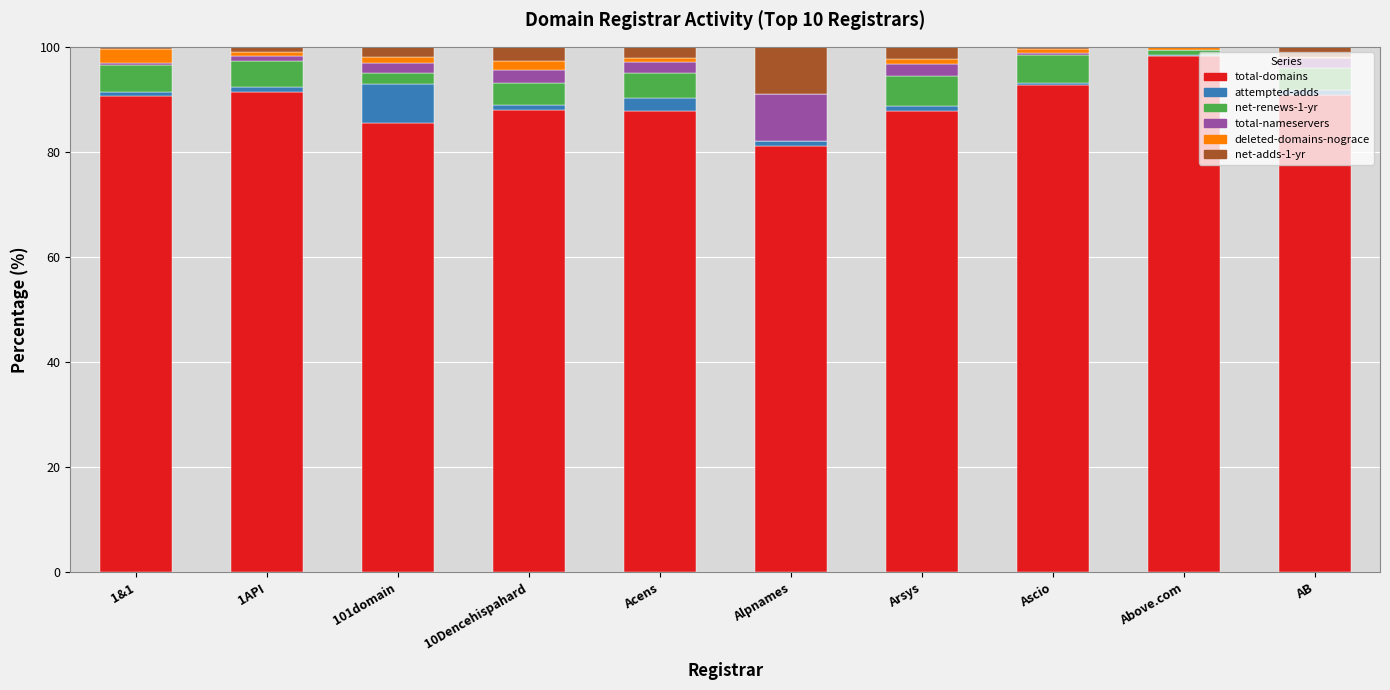

What is the maximum value for total-domains?

98.3